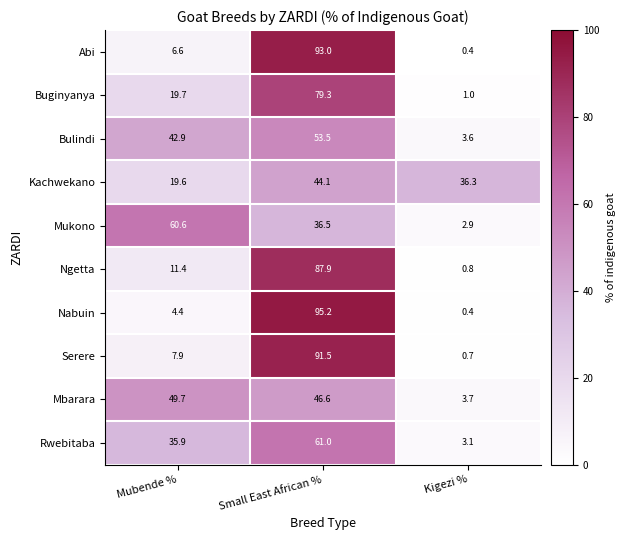

What is the greatest value displayed?

95.2